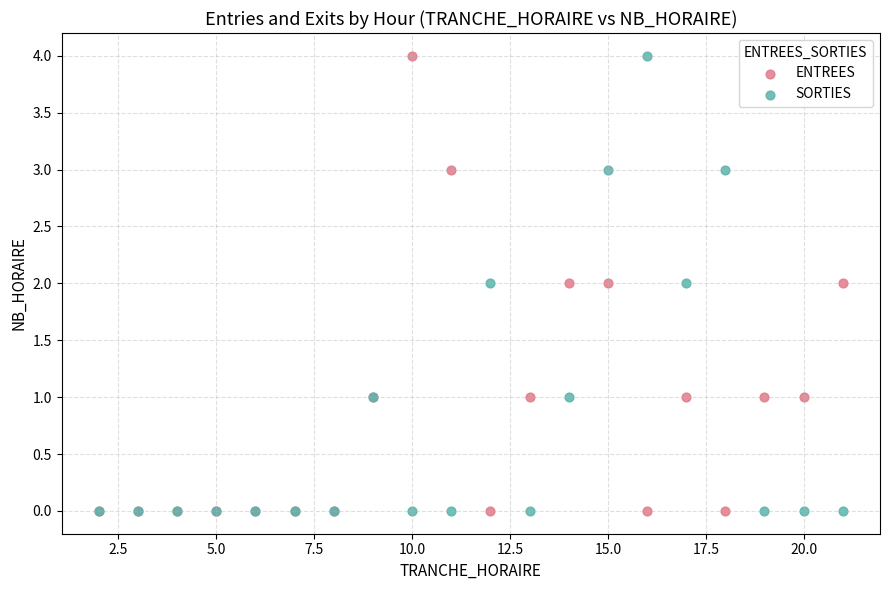

What are all the series names shown in the legend?

ENTREES, SORTIES